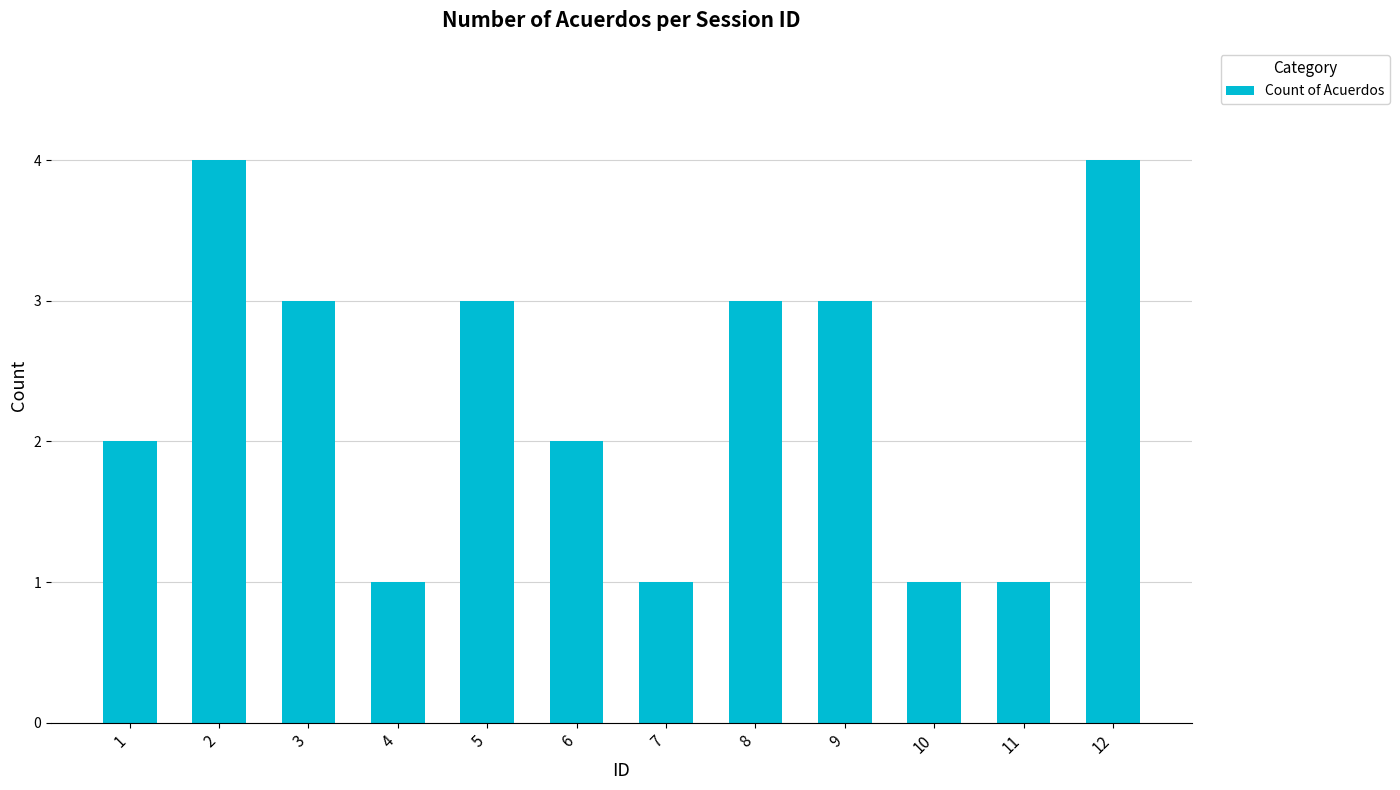

What is the maximum value shown in the chart?

4